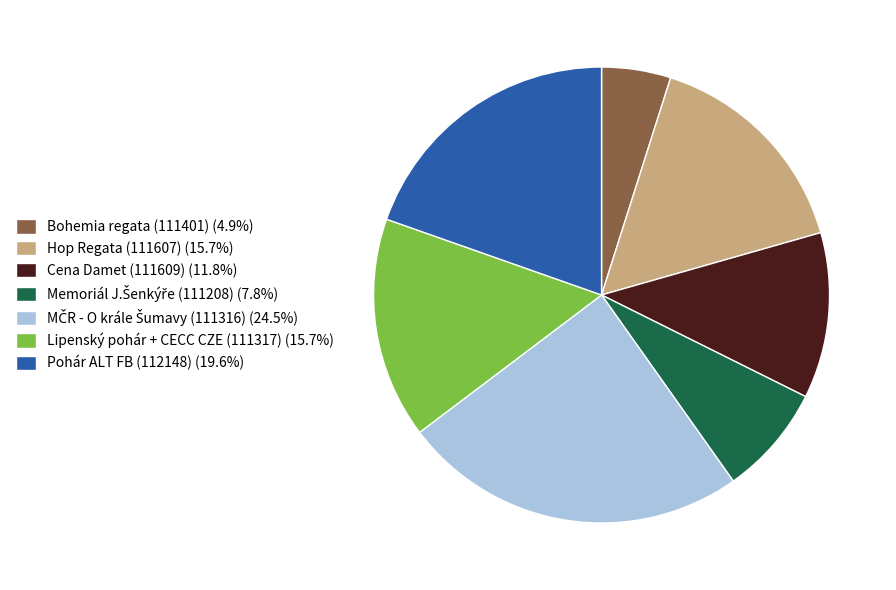

Which category has the smallest portion of the pie?

Bohemia regata (111401)